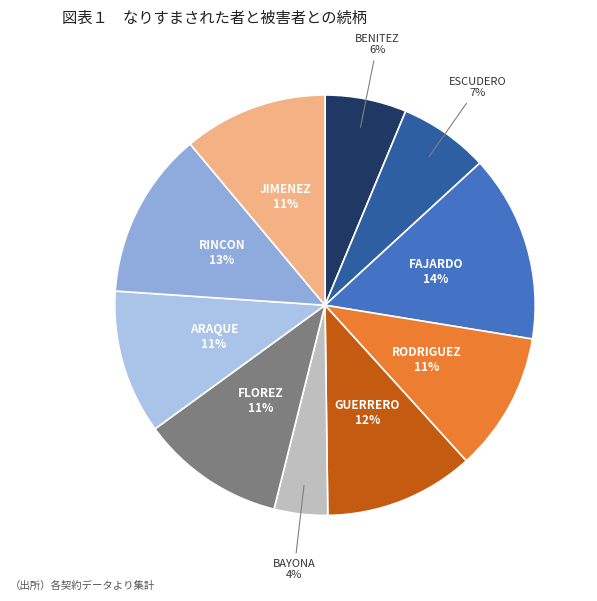

Does any single category account for the majority?

No